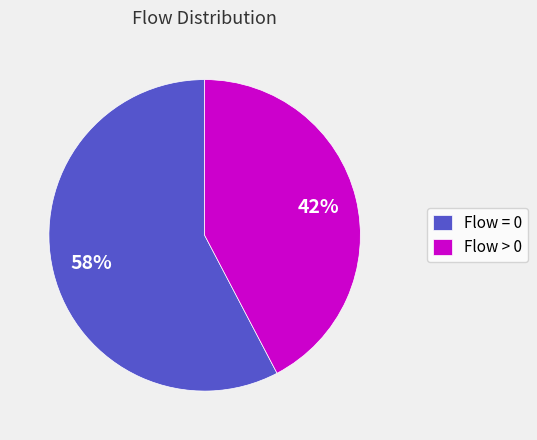

Approximately how many times larger is the value at Flow = 0 compared to Flow > 0?

1.4